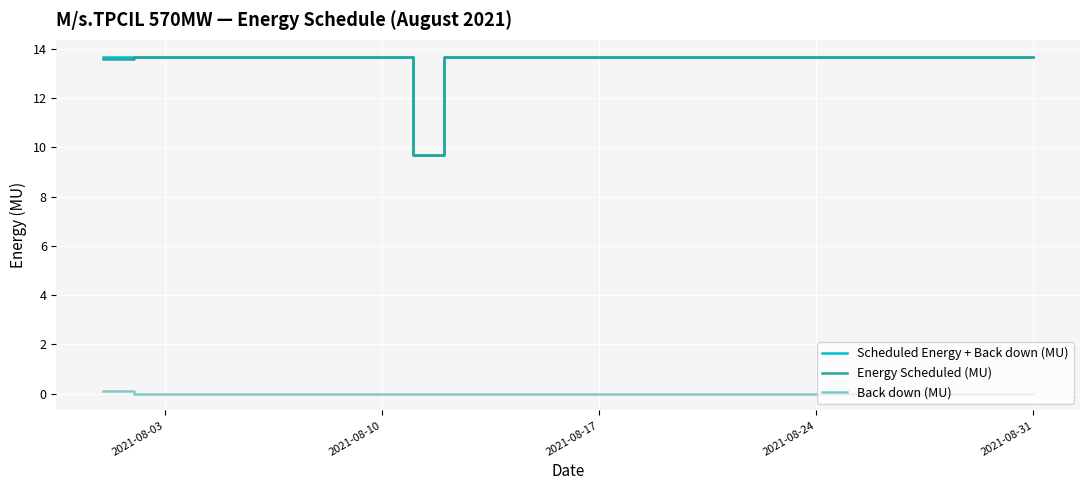

True or false: Energy Scheduled (MU) and Back down (MU) cross at least once.

False